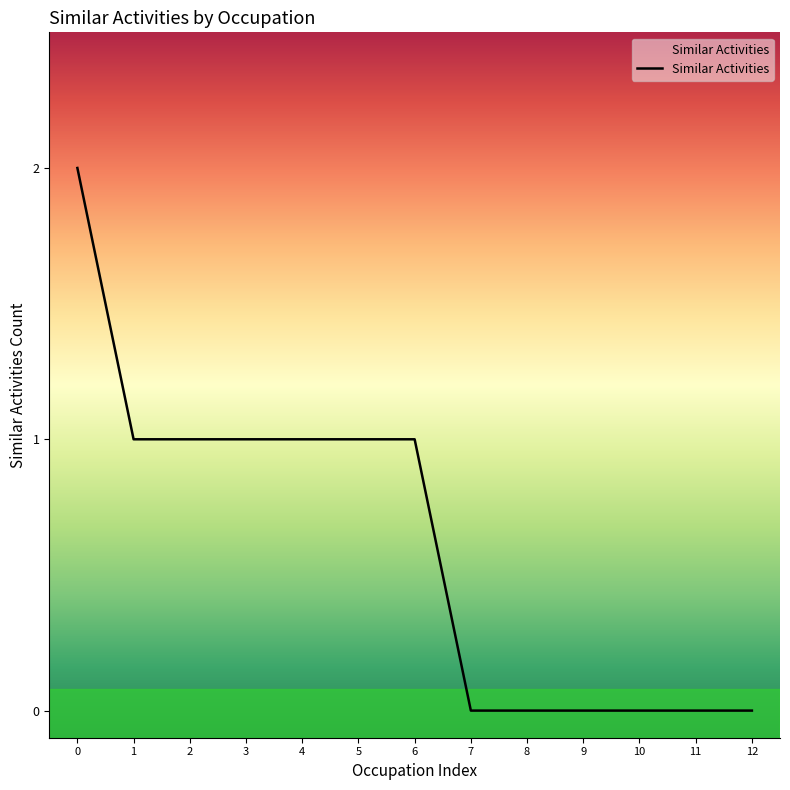

Is it true that the value at 3 is 1?

True